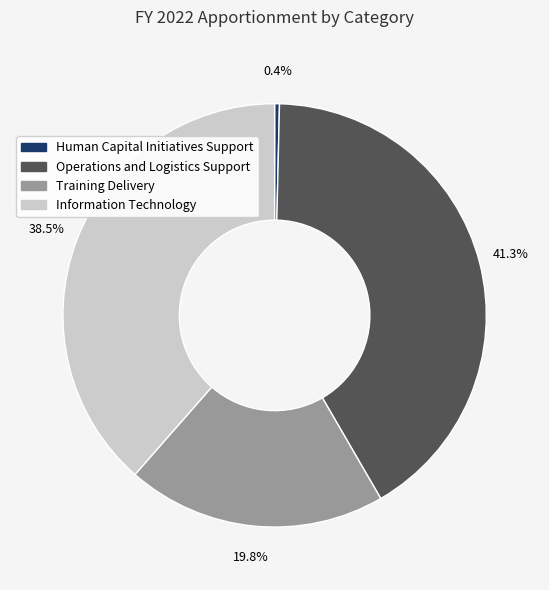

What is the ratio of the value at Training Delivery to the value at Operations and Logistics Support?

0.5